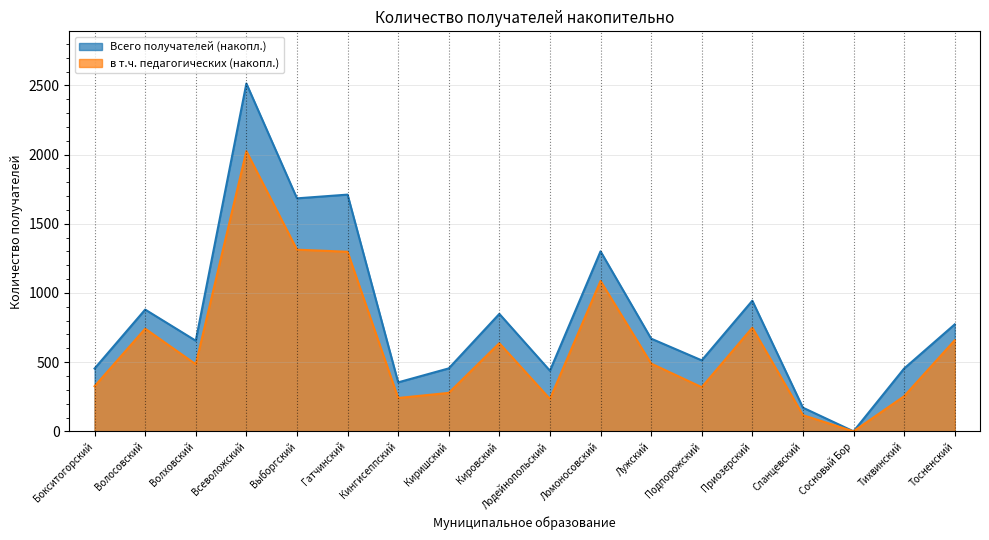

How many positive values does the Всего получателей (накопл.) series have?

17